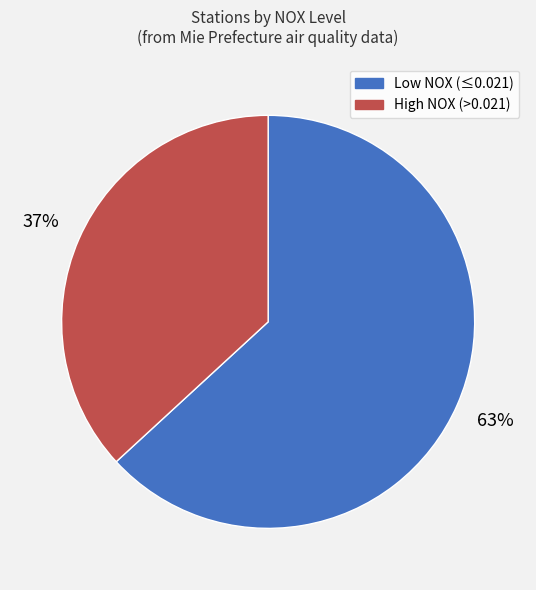

To the nearest percent, what is the difference between the largest and smallest slice percentages?

26%